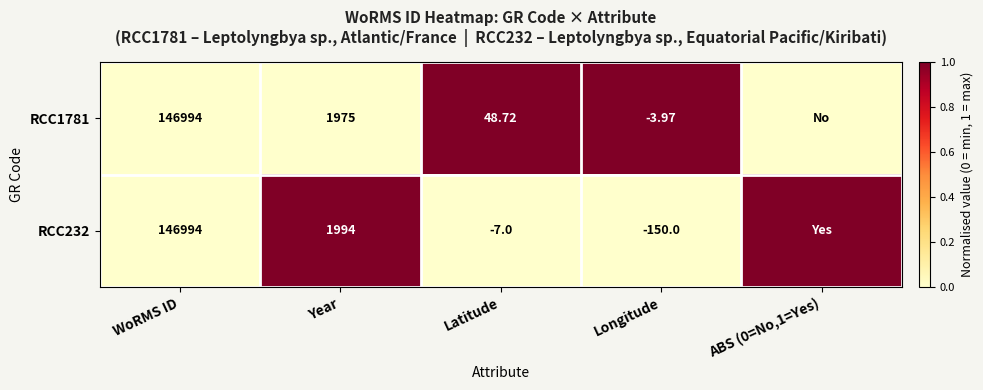

What is the sum of all RCC1781 values?

2